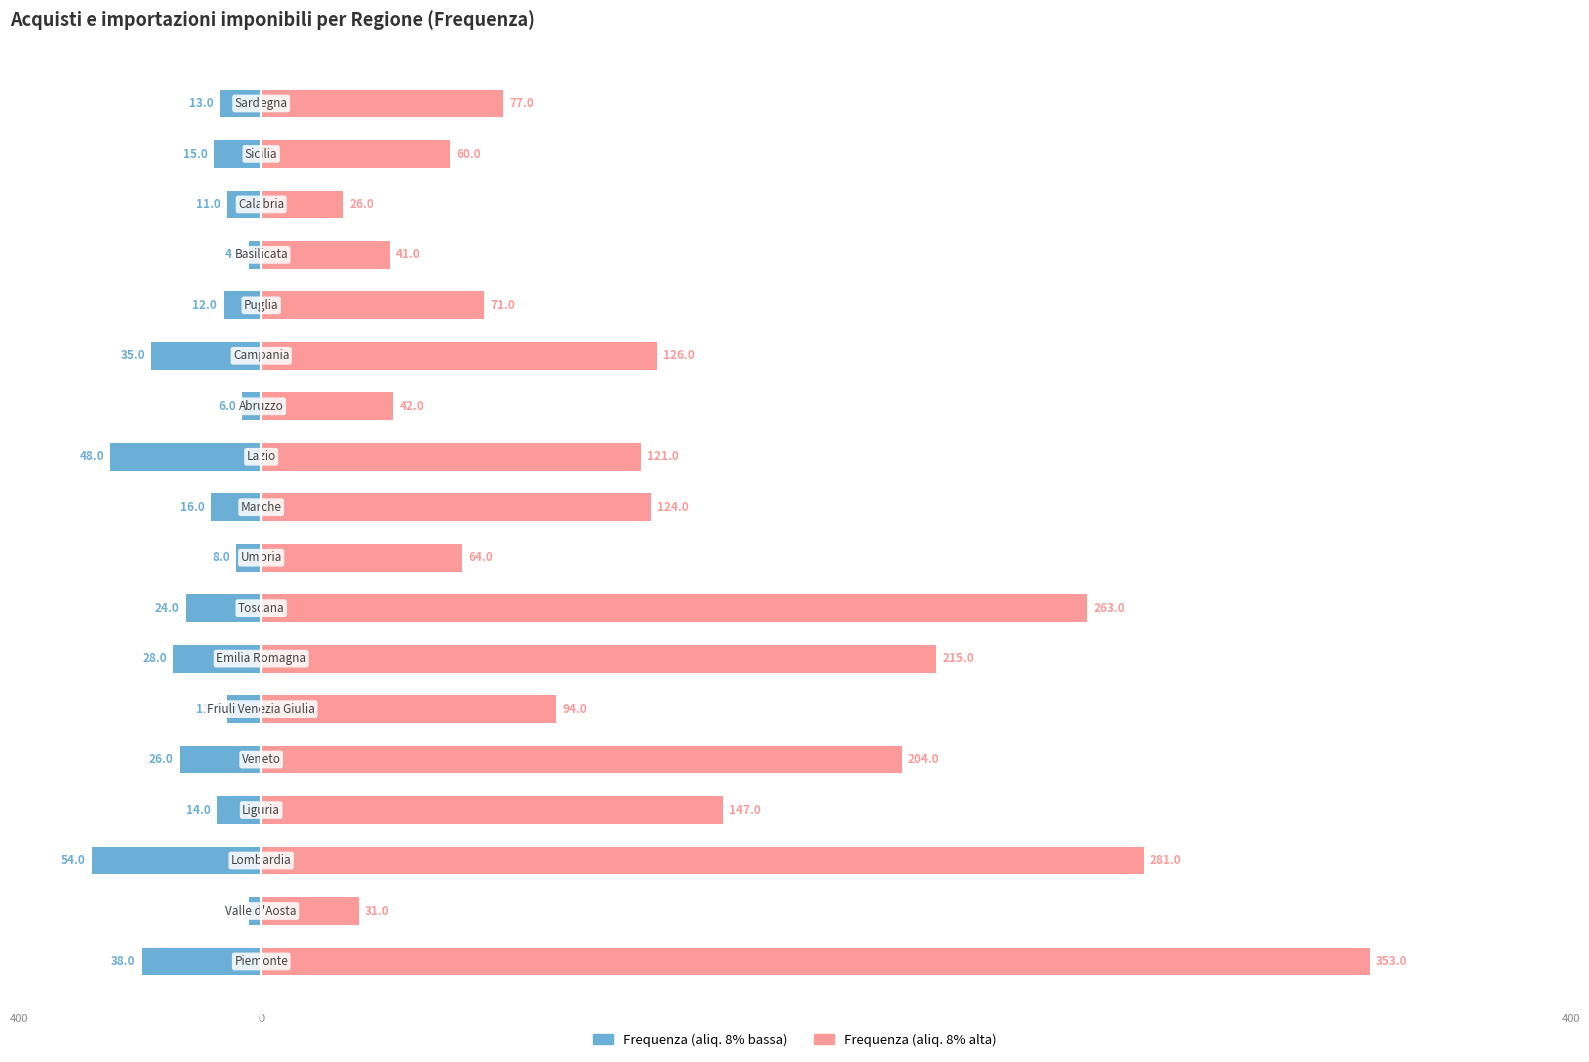

Reading right to left, transcribe all the data shown in this chart.

Frequenza (aliq. 8% bassa): -13	-15	-11	-4	-12	-35	-6	-48	-16	-8	-24	-28	-11	-26	-14	-54	-4	-38
Frequenza (aliq. 8% alta): 77	60	26	41	71	126	42	121	124	64	263	215	94	204	147	281	31	353